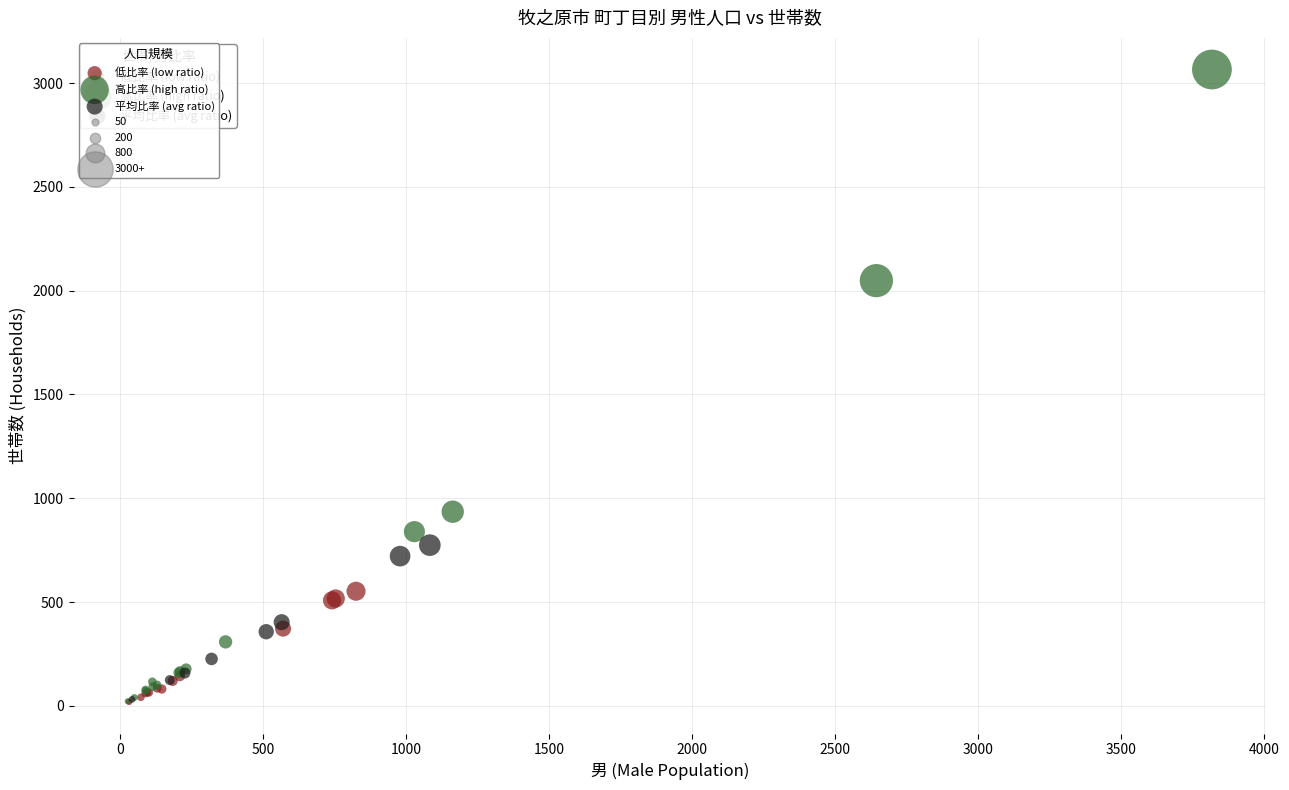

Which series contains the highest Y value?

高比率 (high ratio)